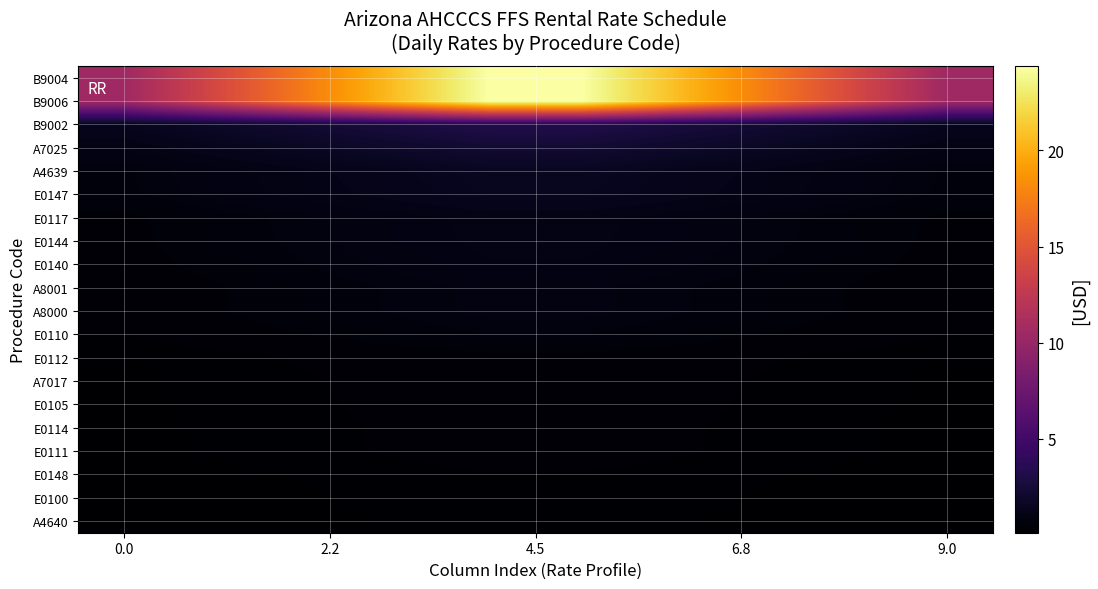

Reading left to right, transcribe all the data shown in this chart.

B9004: 10.5	13.9	17.4	20.9	24.4	24.4	20.9	17.4	13.9	10.5
B9006: 10.5	13.9	17.4	20.9	24.4	24.4	20.9	17.4	13.9	10.5
B9002: 1.4	1.8	2.3	2.8	3.2	3.2	2.8	2.3	1.8	1.4
A7025: 1.0	1.3	1.6	2.0	2.3	2.3	2.0	1.6	1.3	1.0
A4639: 0.6	0.9	1.1	1.3	1.5	1.5	1.3	1.1	0.9	0.6
E0147: 0.6	0.8	1.0	1.2	1.4	1.4	1.2	1.0	0.8	0.6
E0117: 0.4	0.6	0.7	0.9	1.0	1.0	0.9	0.7	0.6	0.4
E0144: 0.4	0.6	0.7	0.9	1.0	1.0	0.9	0.7	0.6	0.4
E0140: 0.4	0.5	0.7	0.8	0.9	0.9	0.8	0.7	0.5	0.4
A8001: 0.3	0.5	0.6	0.7	0.8	0.8	0.7	0.6	0.5	0.3
A8000: 0.3	0.5	0.6	0.7	0.8	0.8	0.7	0.6	0.5	0.3
E0110: 0.3	0.4	0.5	0.6	0.7	0.7	0.6	0.5	0.4	0.3
E0112: 0.2	0.2	0.3	0.4	0.4	0.4	0.4	0.3	0.2	0.2
A7017: 0.2	0.2	0.3	0.3	0.4	0.4	0.3	0.3	0.2	0.2
E0105: 0.2	0.2	0.3	0.3	0.4	0.4	0.3	0.3	0.2	0.2
E0114: 0.2	0.2	0.3	0.3	0.4	0.4	0.3	0.3	0.2	0.2
E0111: 0.2	0.2	0.3	0.3	0.4	0.4	0.3	0.3	0.2	0.2
E0148: 0.1	0.2	0.2	0.2	0.3	0.3	0.2	0.2	0.2	0.1
E0100: 0.1	0.1	0.2	0.2	0.3	0.3	0.2	0.2	0.1	0.1
A4640: 0.1	0.1	0.2	0.2	0.2	0.2	0.2	0.2	0.1	0.1